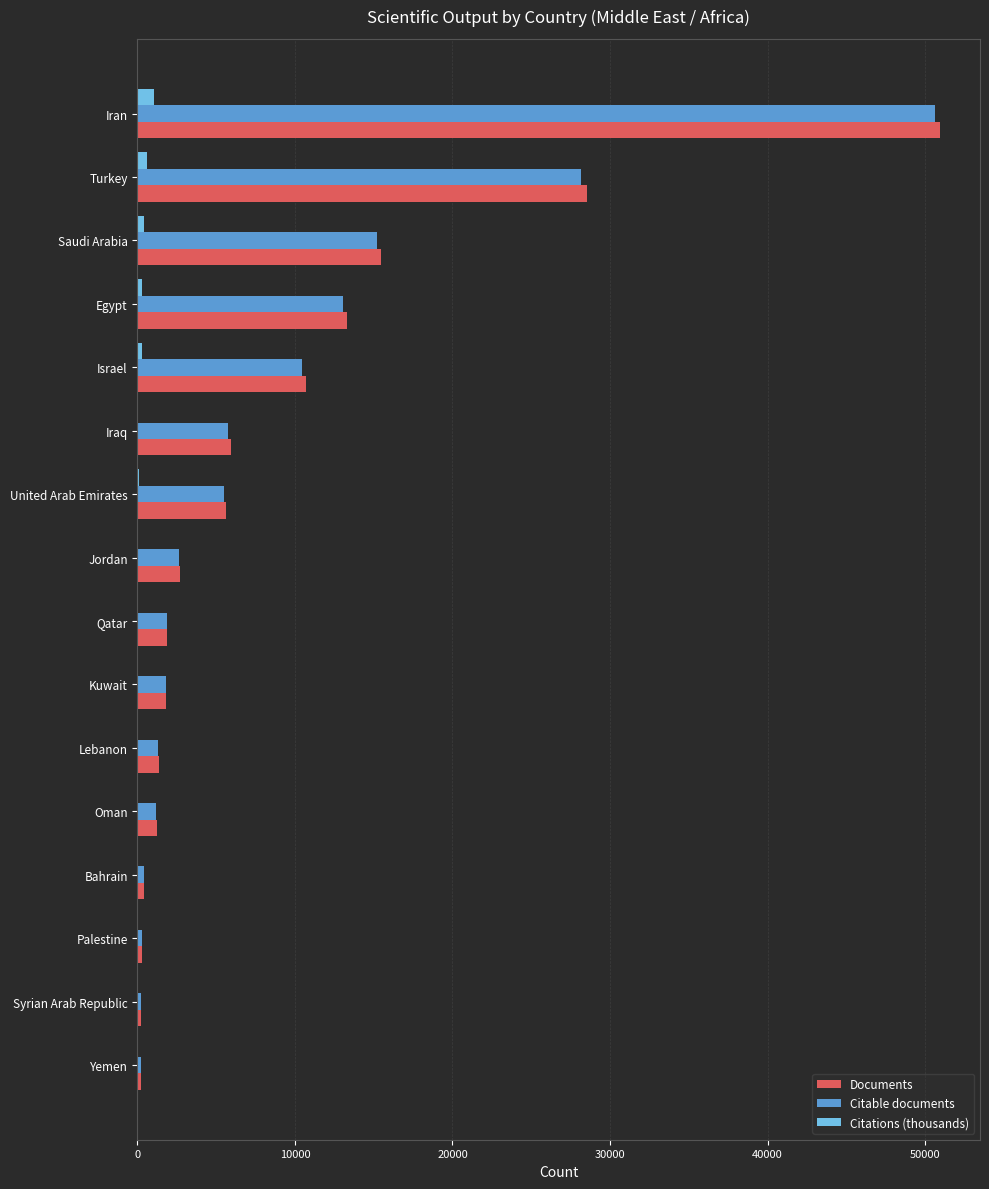

True or false: Documents has a value of 15434.0 at Saudi Arabia.

True